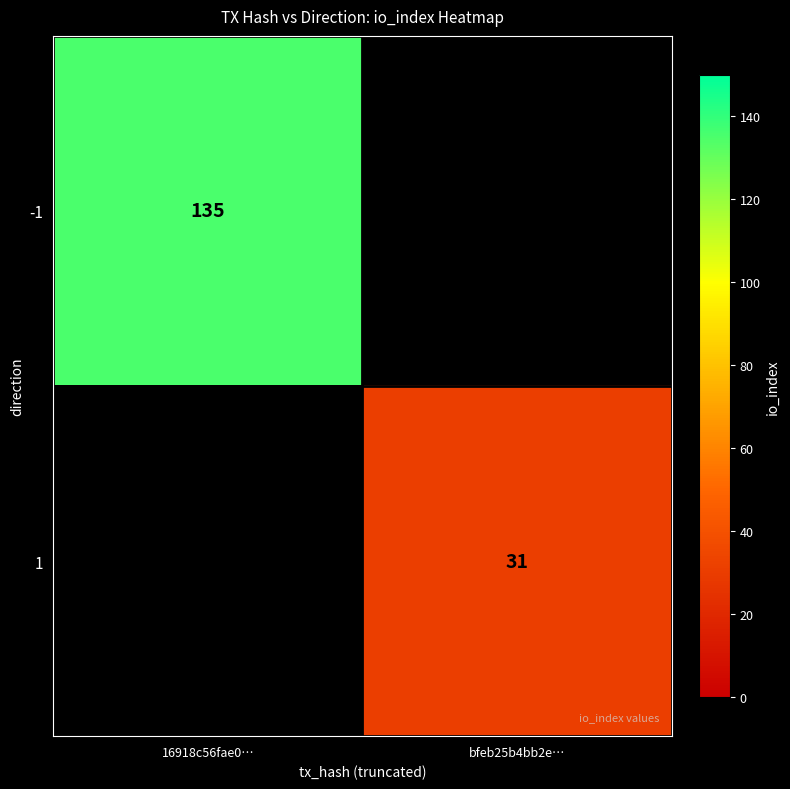

Is it true that 1 equals 31 at bfeb25b4bb2e…?

True